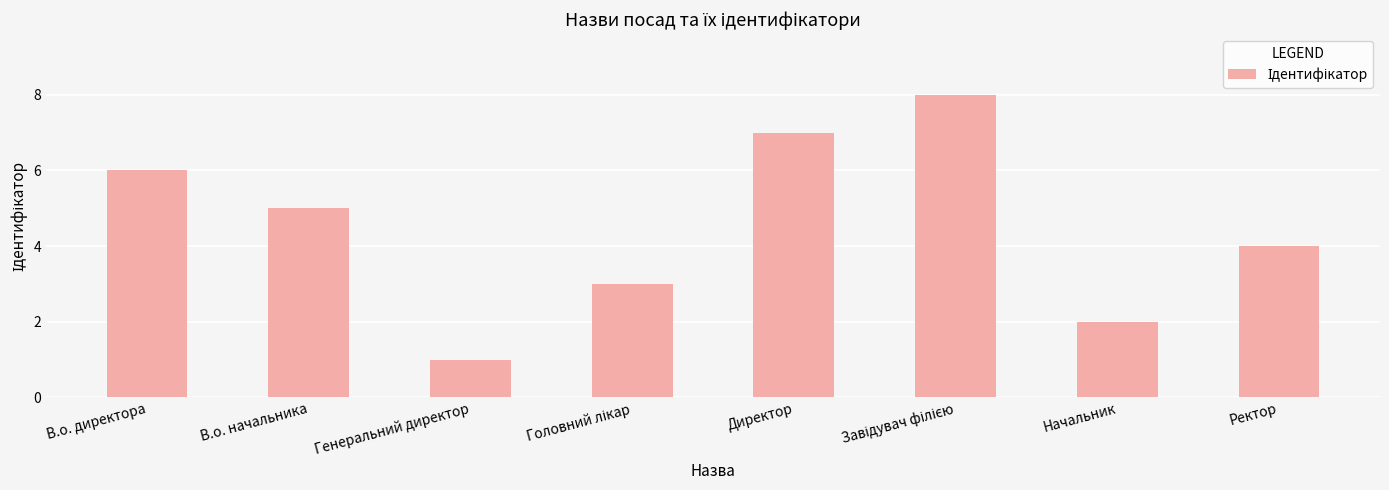

Count the values in the range 3 to 7.

5